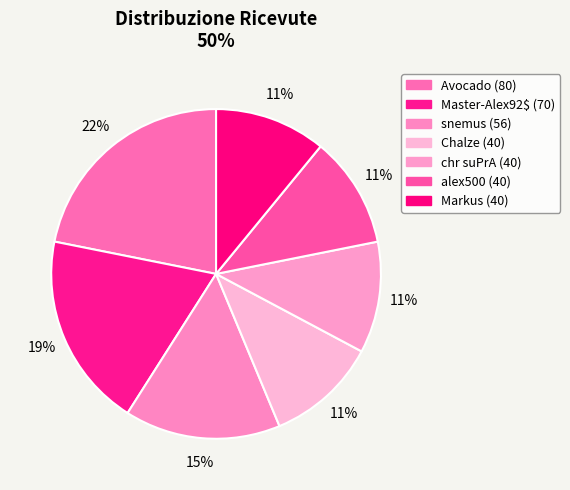

Does snemus (56) account for over 50% of the chart?

No